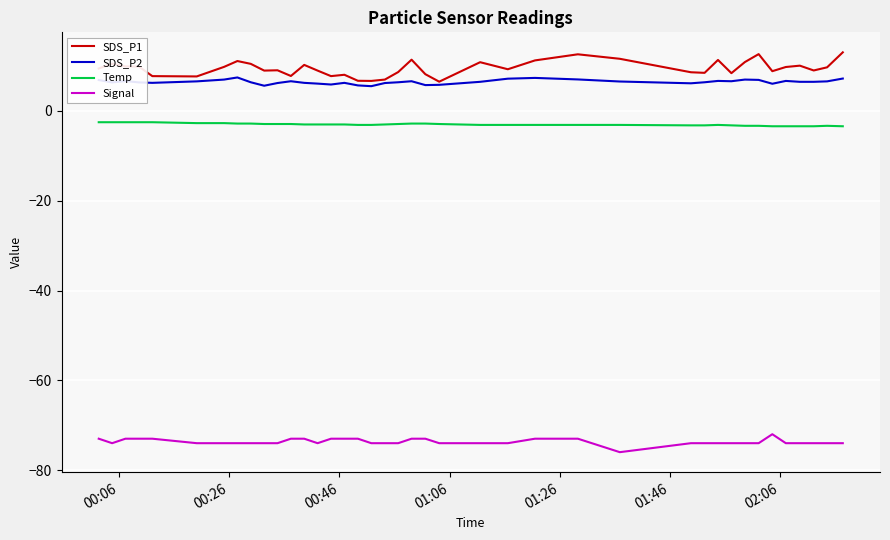

True or false: SDS_P2 and Signal cross at least once.

False